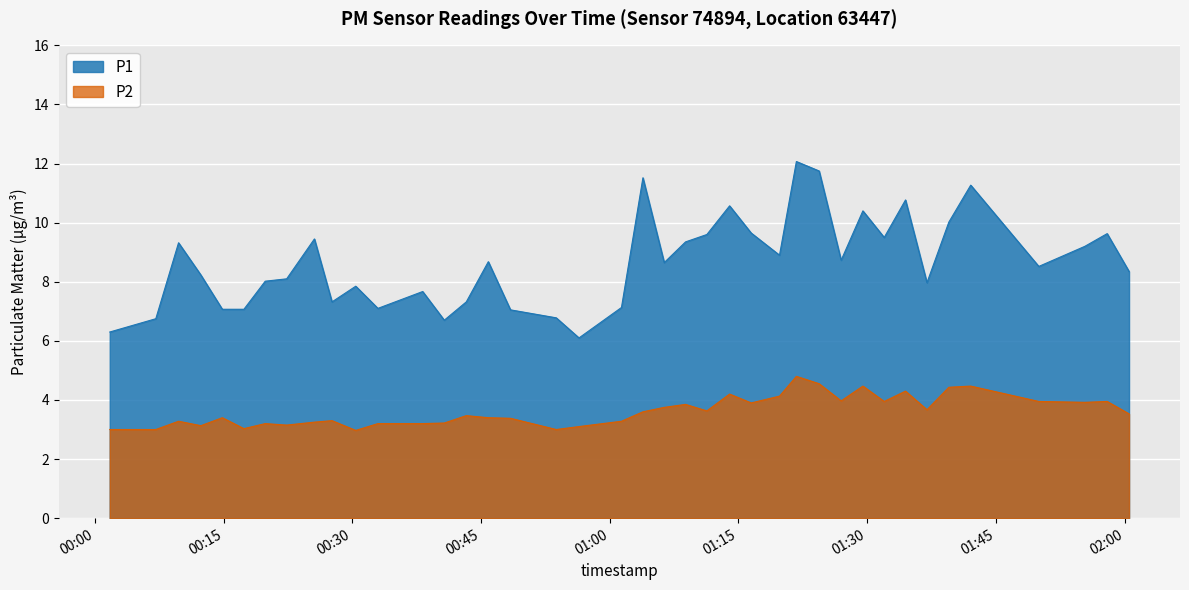

List the labels in order of P2 value, smallest first.

2022-10-04T00:30:24, 2022-10-04T00:01:44, 2022-10-04T00:07:06, 2022-10-04T00:53:46, 2022-10-04T00:17:22, 2022-10-04T00:56:25, 2022-10-04T00:12:21, 2022-10-04T00:22:21, 2022-10-04T00:19:51, 2022-10-04T00:32:59, 2022-10-04T00:38:12, 2022-10-04T00:40:43, 2022-10-04T00:25:35, 2022-10-04T00:09:45, 2022-10-04T01:01:22, 2022-10-04T00:27:38, 2022-10-04T00:48:26, 2022-10-04T00:14:51, 2022-10-04T00:45:51, 2022-10-04T00:43:17, 2022-10-04T02:00:31, 2022-10-04T01:03:52, 2022-10-04T01:11:19, 2022-10-04T01:36:58, 2022-10-04T01:06:21, 2022-10-04T01:08:50, 2022-10-04T01:16:29, 2022-10-04T01:55:22, 2022-10-04T01:31:59, 2022-10-04T01:50:00, 2022-10-04T01:57:58, 2022-10-04T01:26:58, 2022-10-04T01:19:47, 2022-10-04T01:13:58, 2022-10-04T01:34:28, 2022-10-04T01:39:31, 2022-10-04T01:29:30, 2022-10-04T01:42:04, 2022-10-04T01:24:24, 2022-10-04T01:21:45